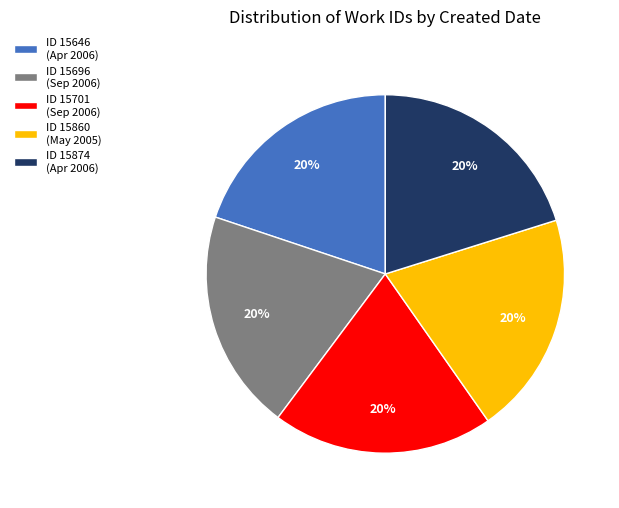

Is there any slice that represents more than half of the pie?

No